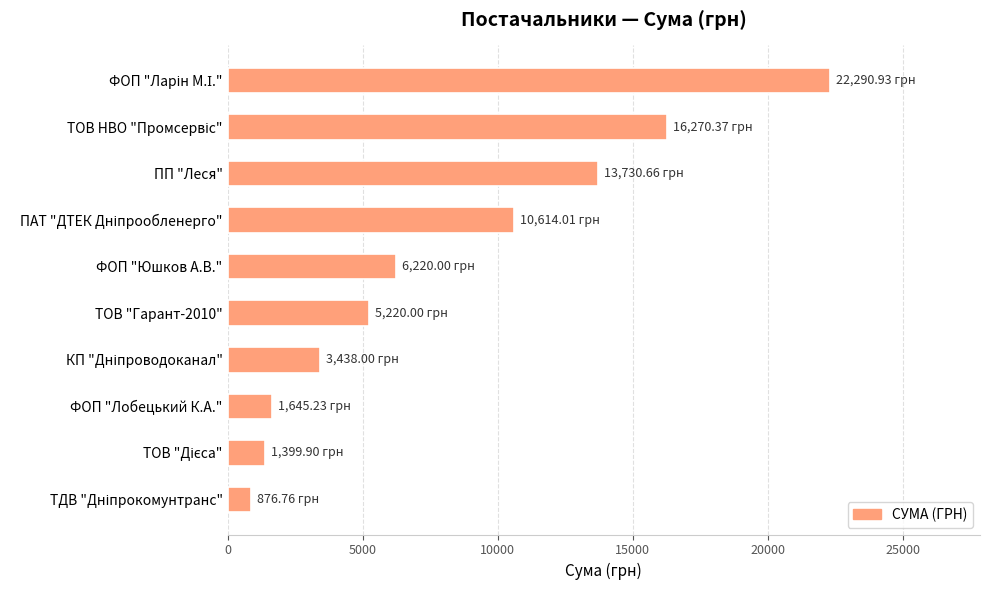

What is the label of the 5th bar from the top?

ФОП "Юшков А.В."